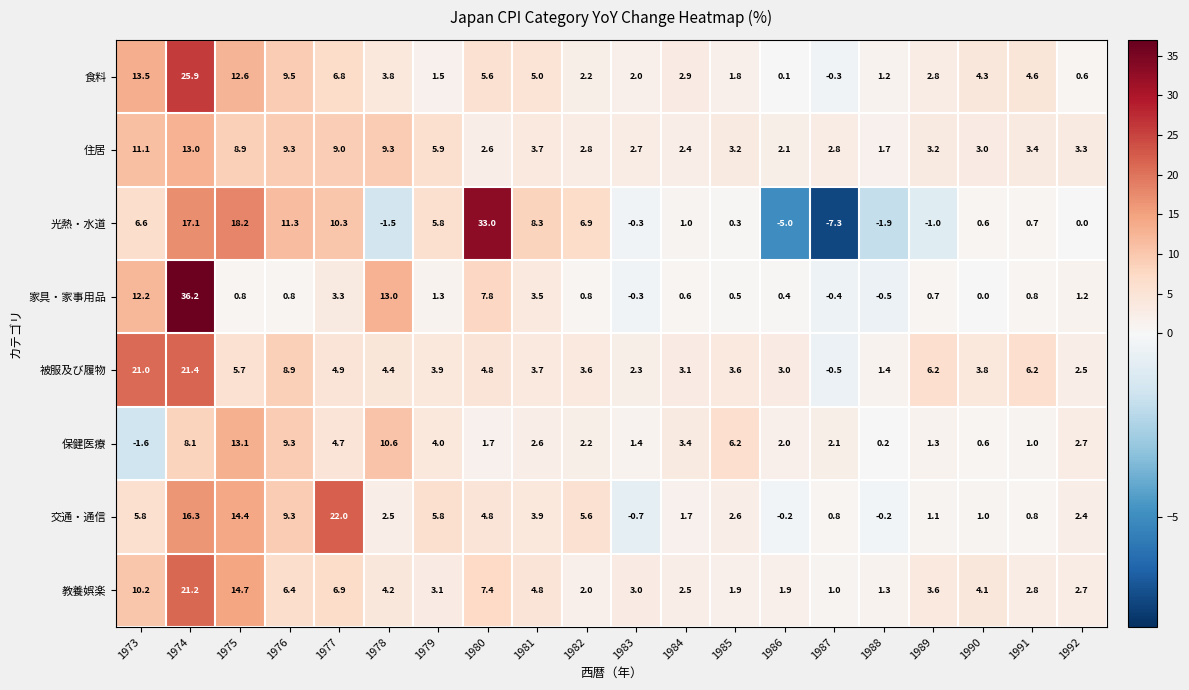

How many data points does each series have?

20